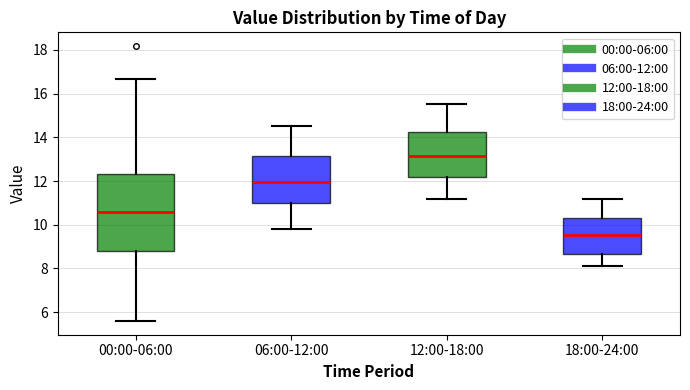

Reading left to right, read every box against the y-axis: the position of its median line, the range the box covers, and the ends of its whiskers. The values are not printed on the chart, so give them approximately, as read against the axis.

00:00-06:00: median 10.6, box 8.8 to 12.4, whiskers 5.6 to 16.6
06:00-12:00: median 12.0, box 11.0 to 13.2, whiskers 9.8 to 14.6
12:00-18:00: median 13.2, box 12.2 to 14.2, whiskers 11.2 to 15.6
18:00-24:00: median 9.6, box 8.6 to 10.4, whiskers 8.2 to 11.2